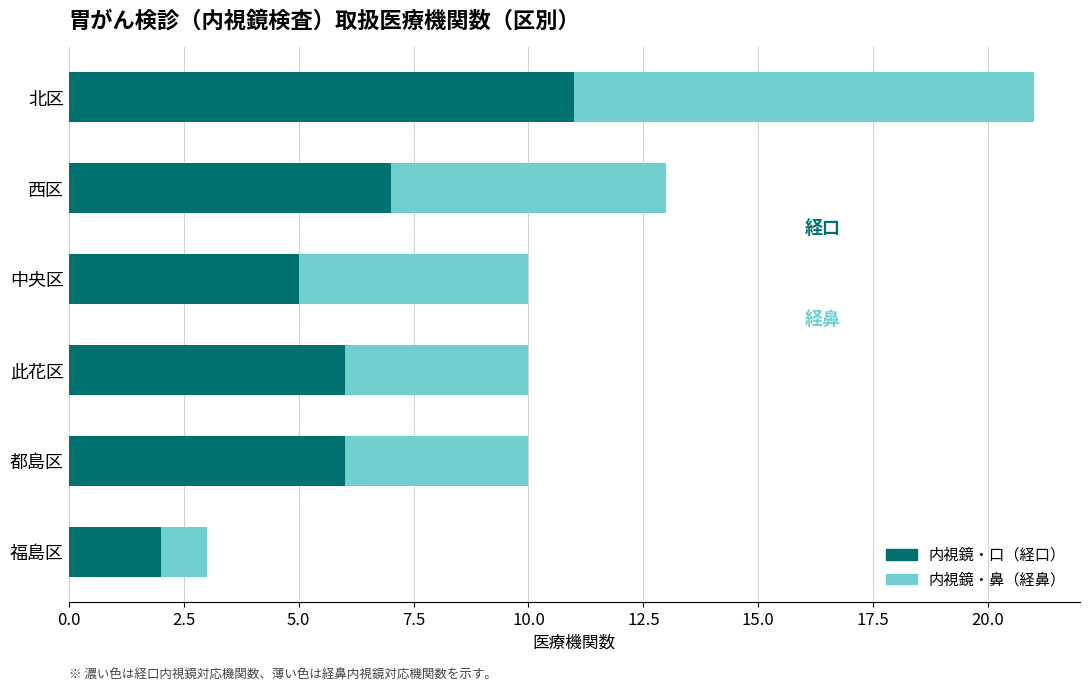

The value of 内視鏡・口（経口） at 中央区 is 5. True or false?

True